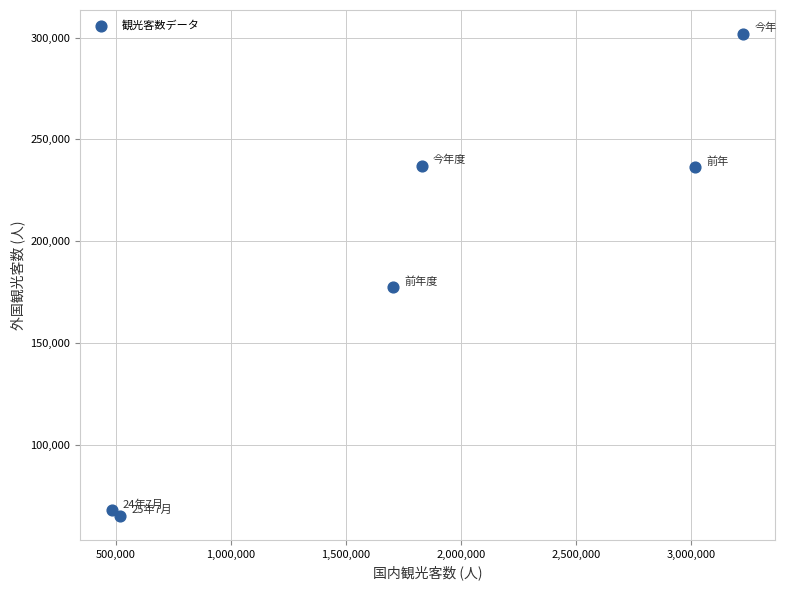

What Y value in the scatter plot is closest to 183450?

177300